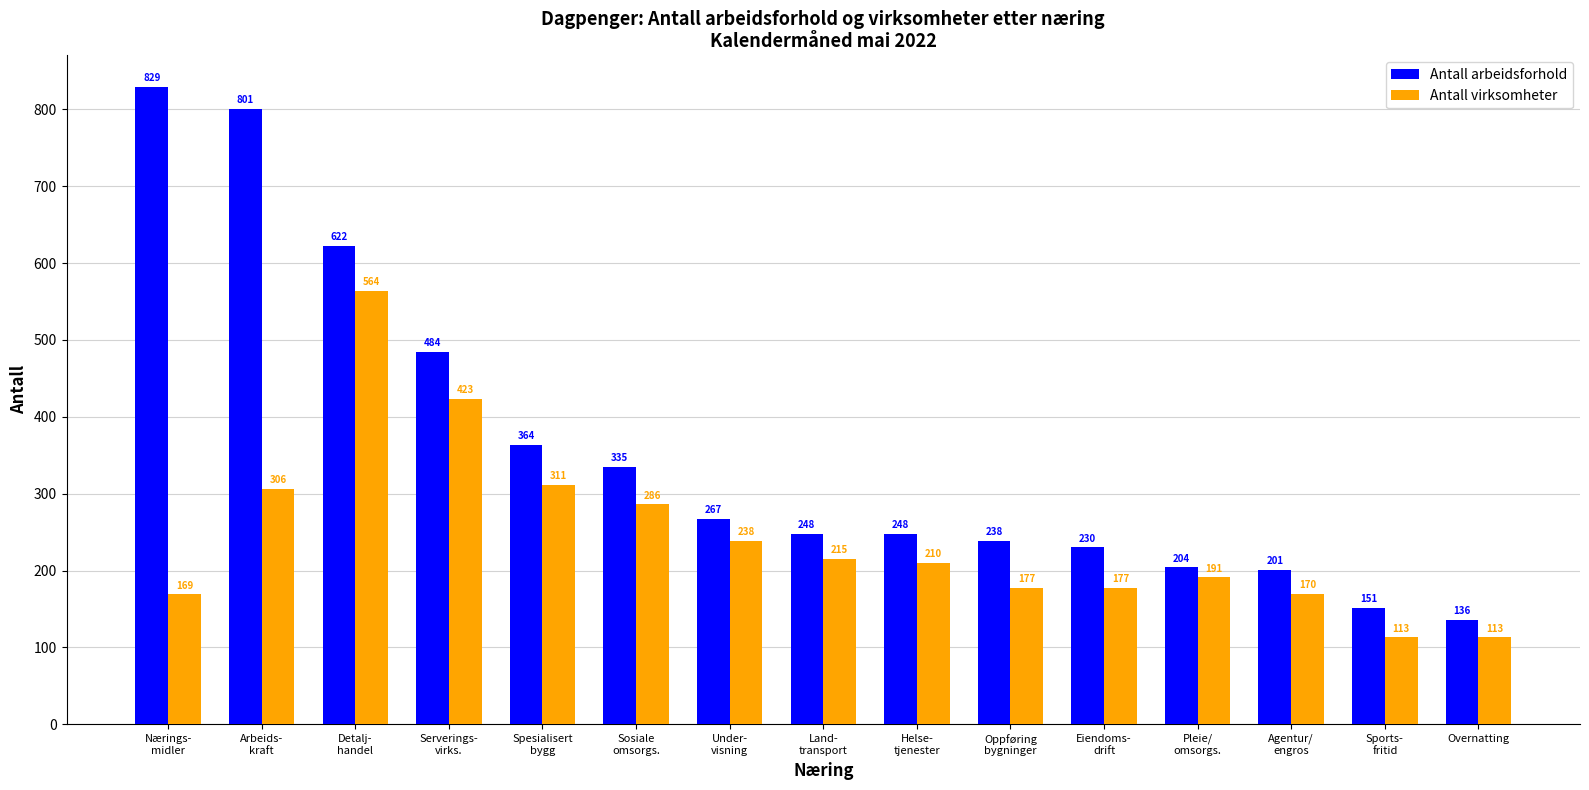

Are the bars grouped side by side (vs. stacked)?

Yes